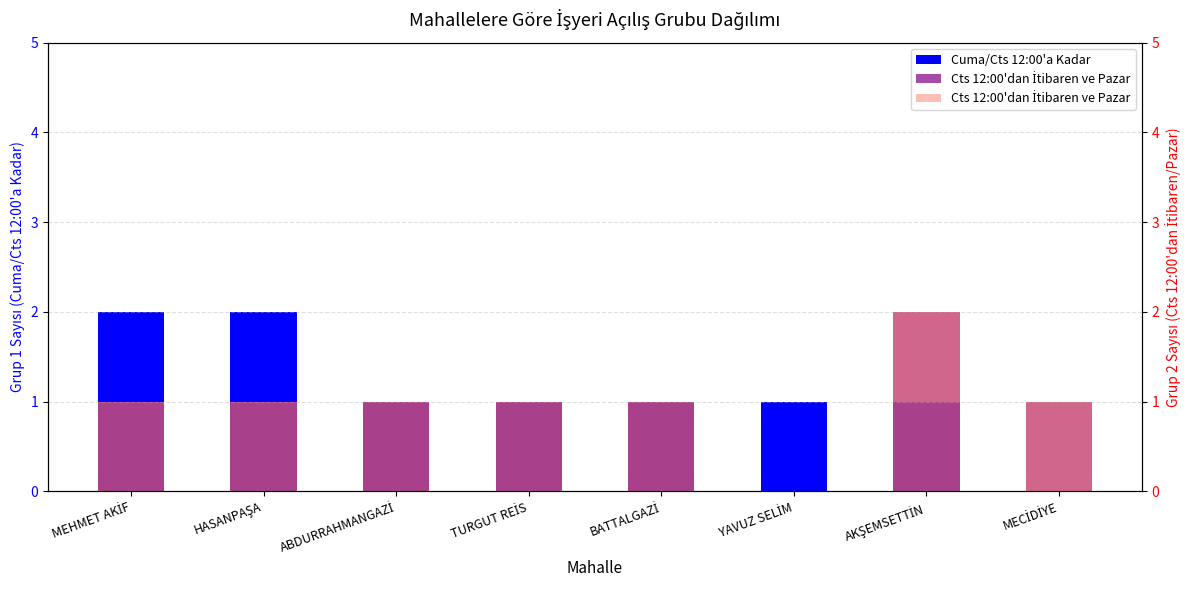

The value of Cuma/Cts 12:00'a Kadar at TURGUT REİS is 0. True or false?

False